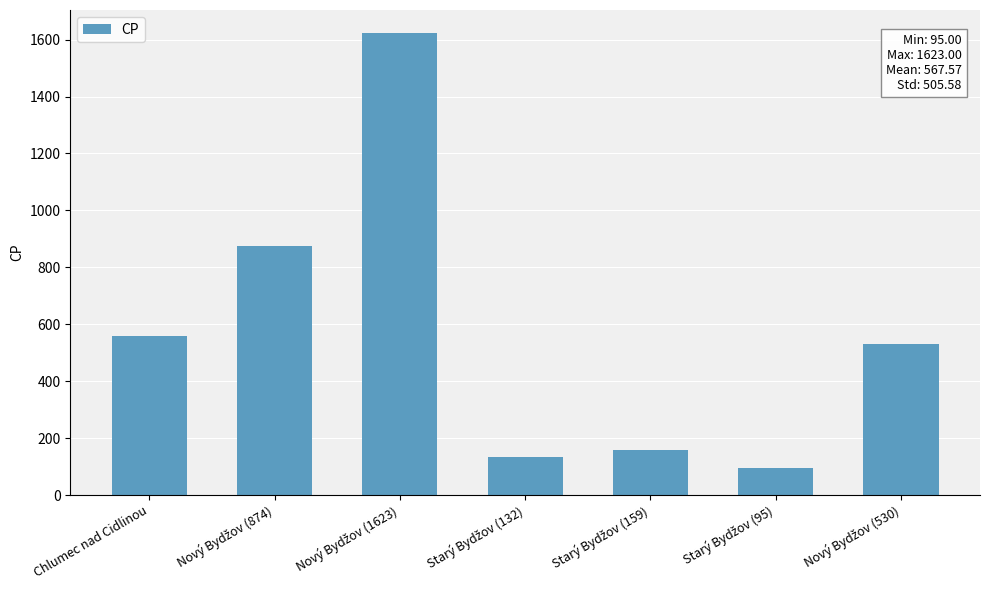

What is the value of the 4th bar from the left?

132